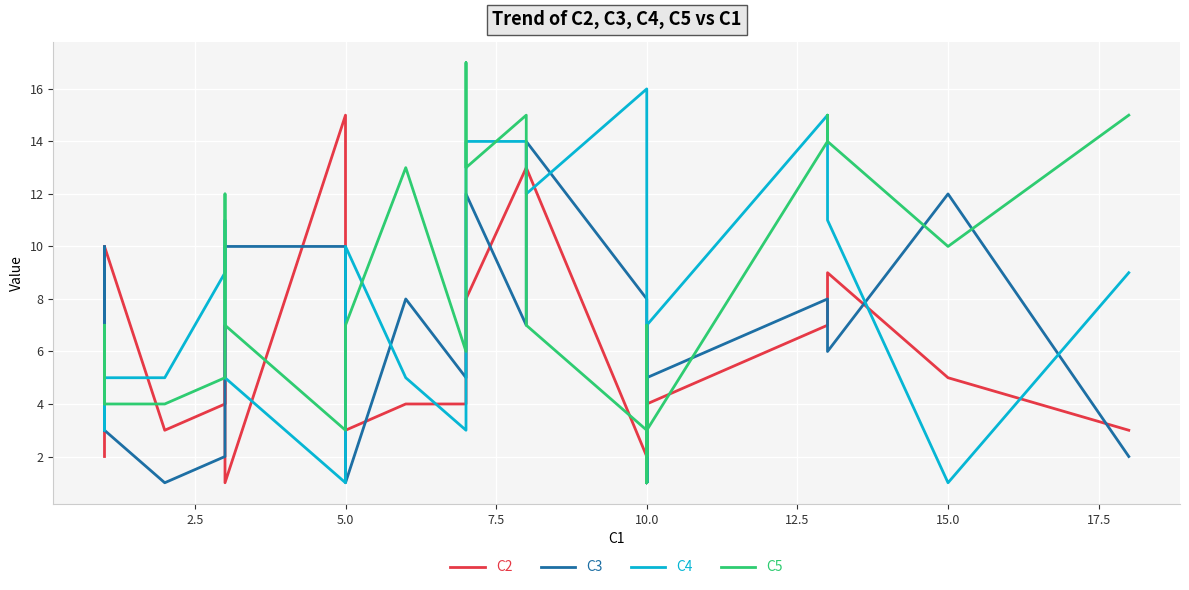

True or false: C4 has more than 2 points higher than both neighbors.

True